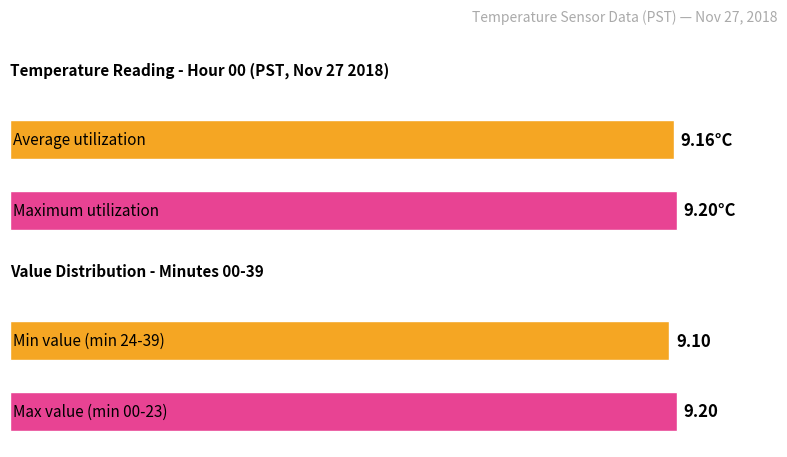

What are all the series names shown in the legend?

Average utilization, Maximum utilization